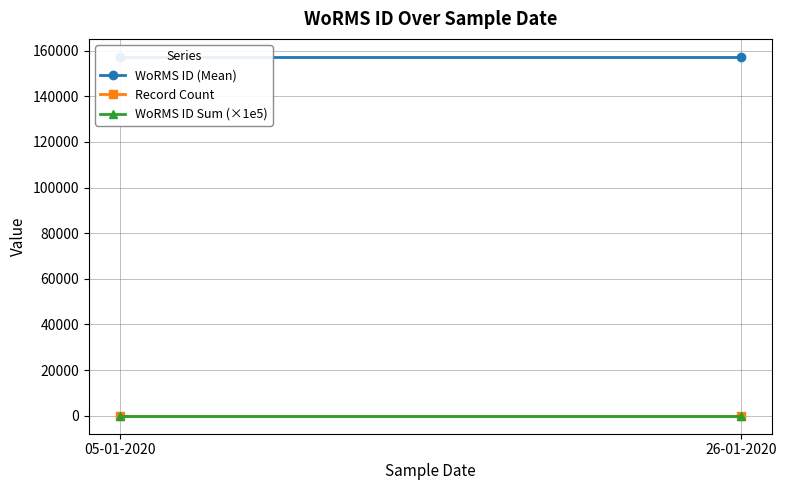

What position from the right is 26-01-2020?

1